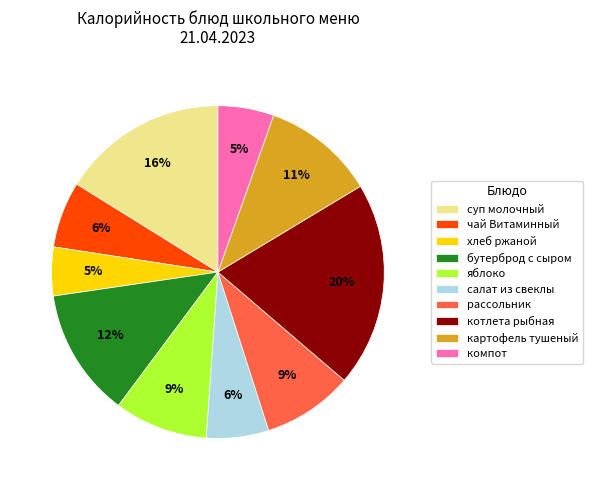

Which has a higher value, котлета рыбная or салат из свеклы?

котлета рыбная